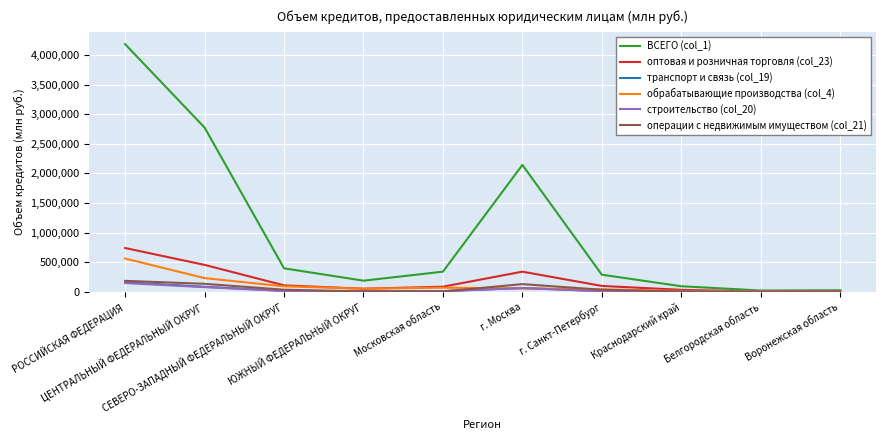

What is the difference between the second highest and second lowest values in the ВСЕГО (col_1) series?

2753258